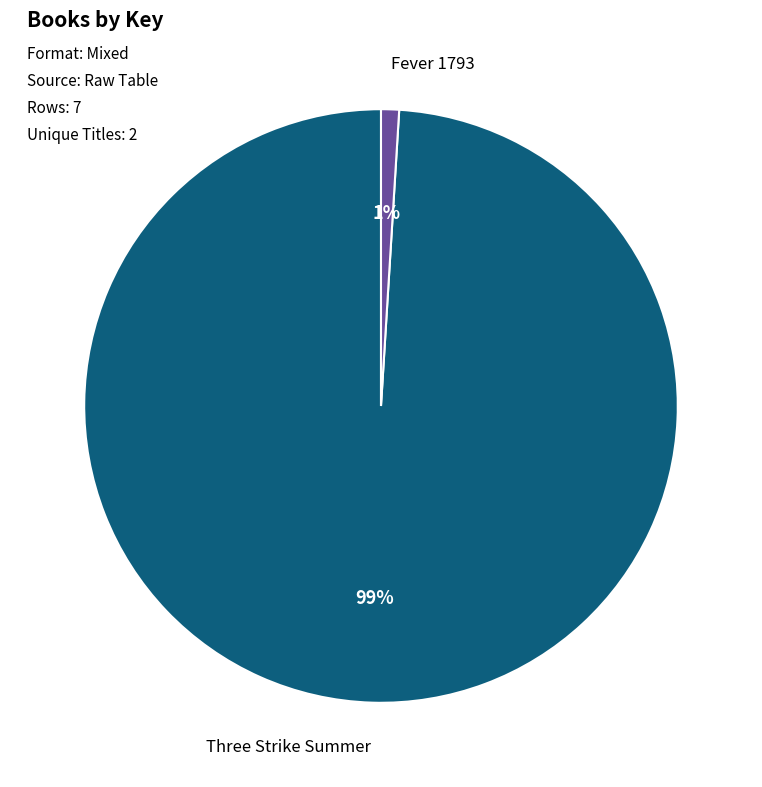

Rank the categories by value from lowest to highest.

Fever 1793, Three Strike Summer